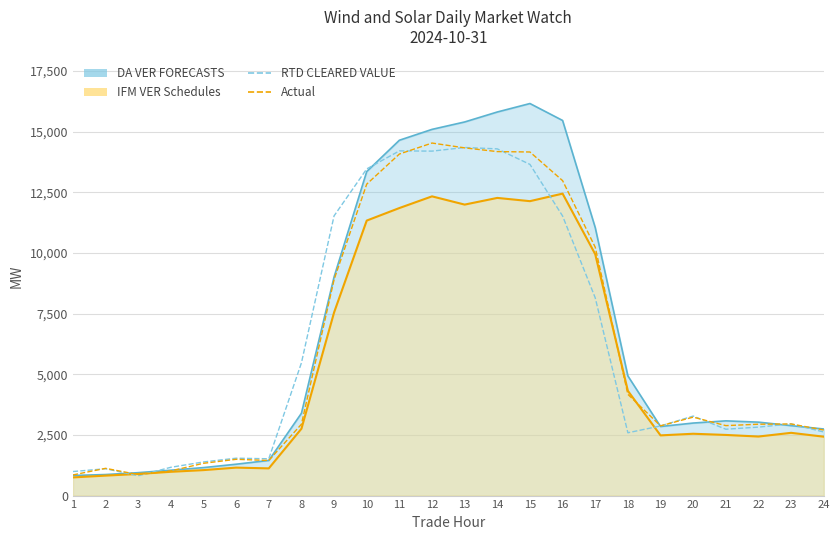

What is the approximate value of RTD CLEARED VALUE at 1?

990.7